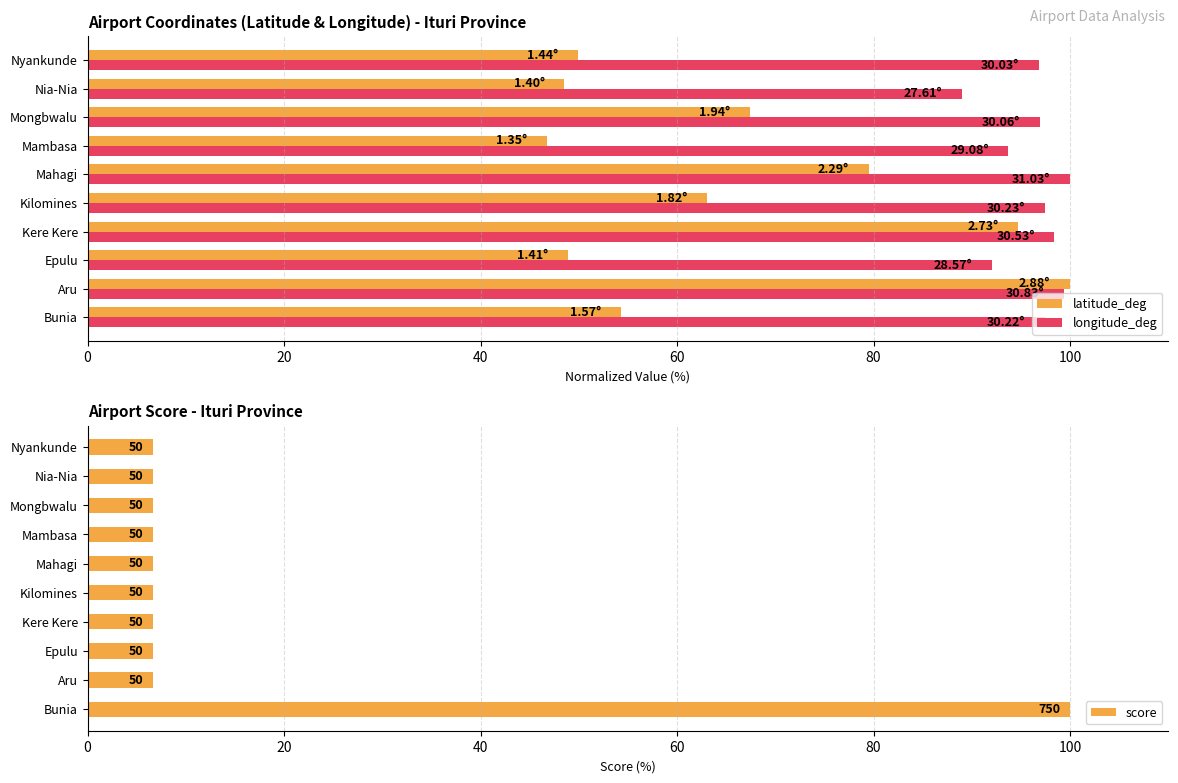

Rank the series by their maximum value, from highest to lowest.

latitude_deg, longitude_deg, score